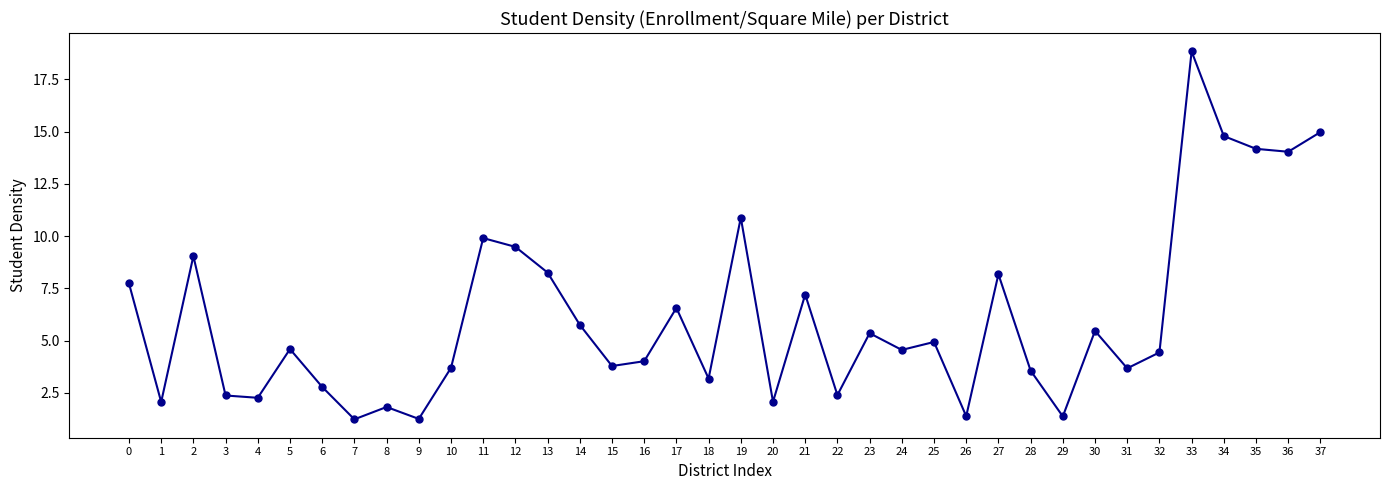

Which has a higher value, 31 or 8?

31